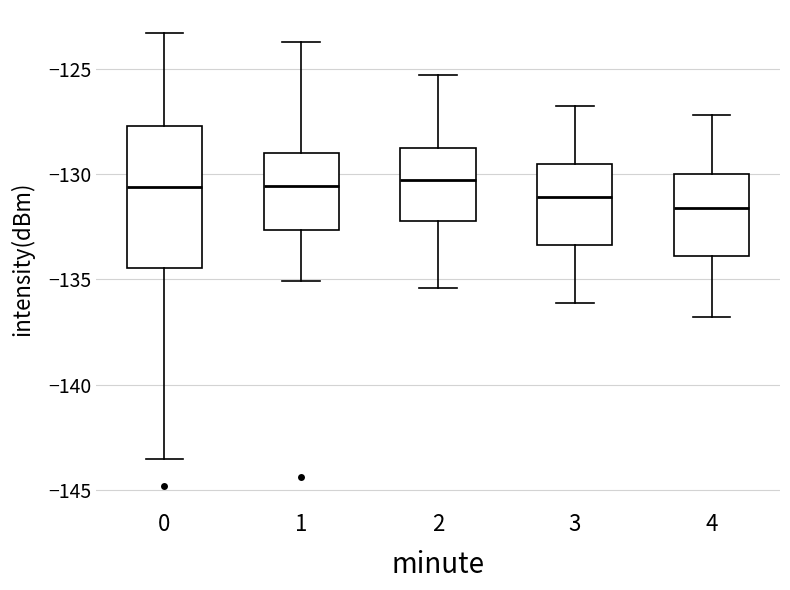

Reading left to right, transcribe this box plot: for each box, give where its median line is, the range the box spans, and where its two whiskers end, as read against the y-axis. The values are not printed on the chart, so give them approximately, as read against the axis.

0: median -130.5, box -134.5 to -127.5, whiskers -143.5 to -123.5
1: median -130.5, box -132.5 to -129.0, whiskers -135.0 to -124.0
2: median -130.5, box -132.0 to -128.5, whiskers -135.5 to -125.5
3: median -131.0, box -133.5 to -129.5, whiskers -136.0 to -127.0
4: median -131.5, box -134.0 to -130.0, whiskers -137.0 to -127.0